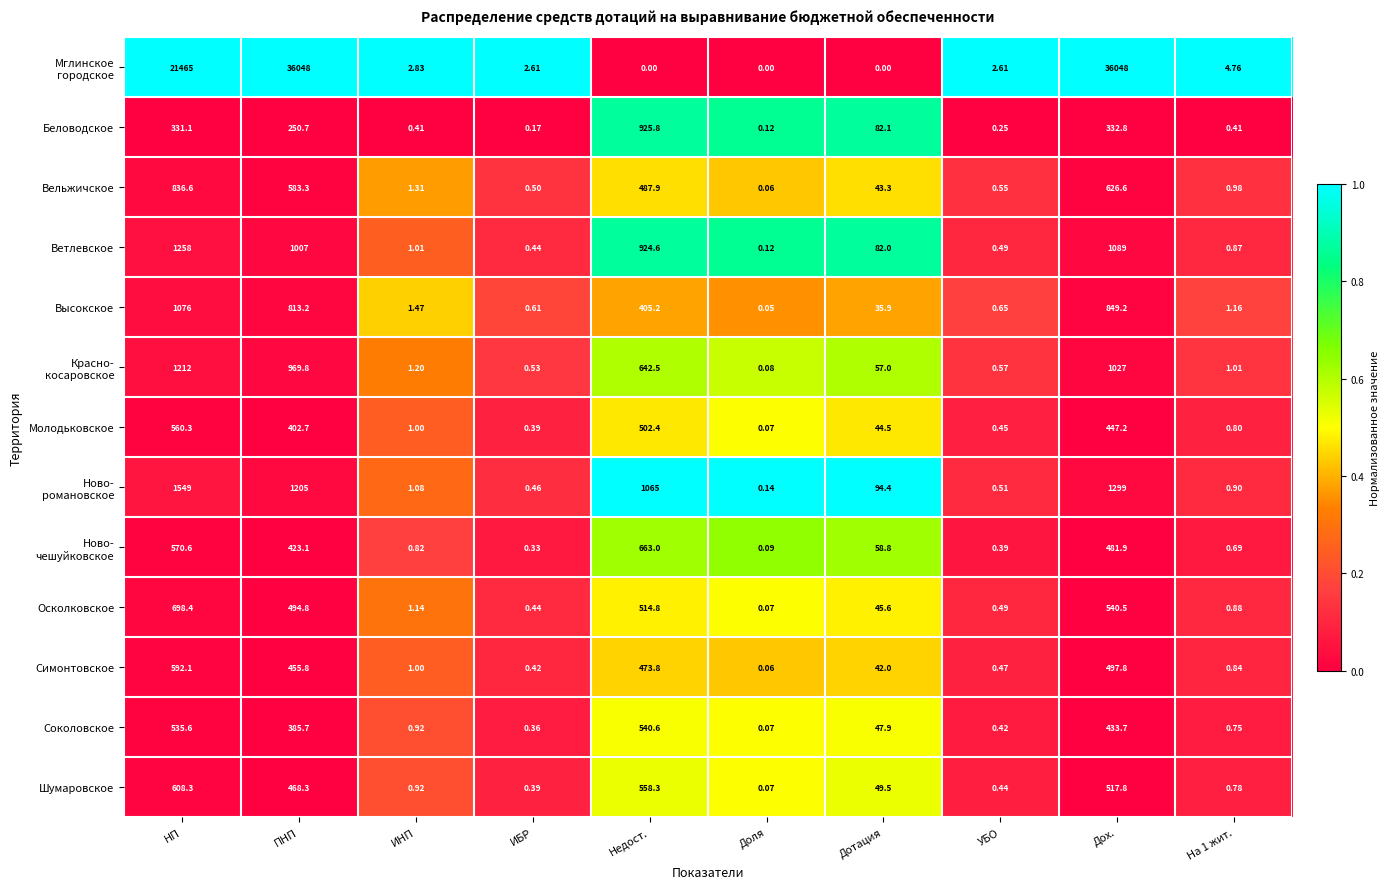

At which category is the sum across all series the highest?

Дох.